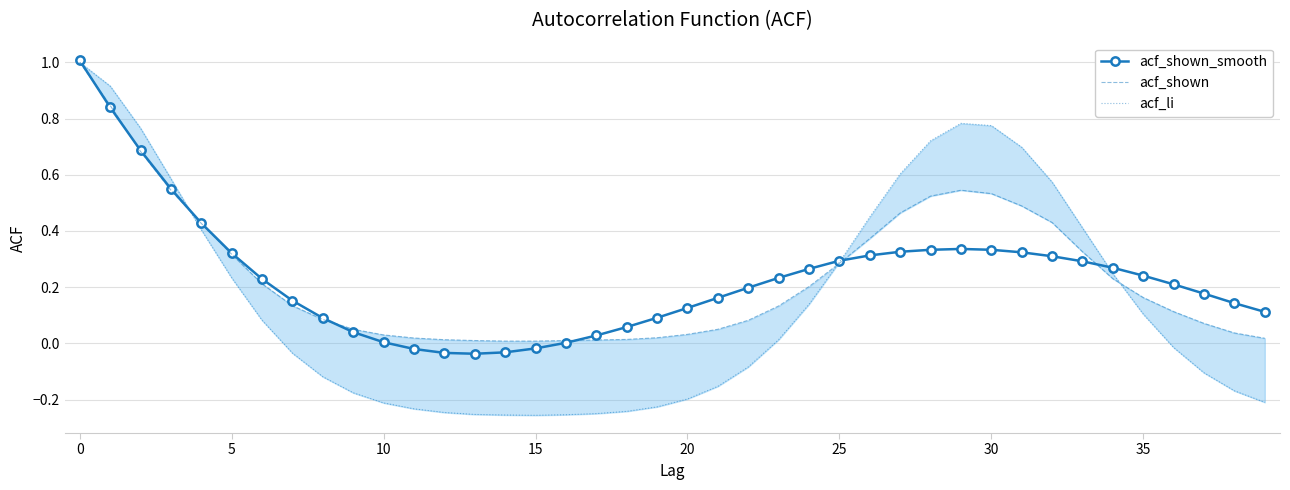

The acf_shown_smooth series shows 1.7 at 0. True or false?

False